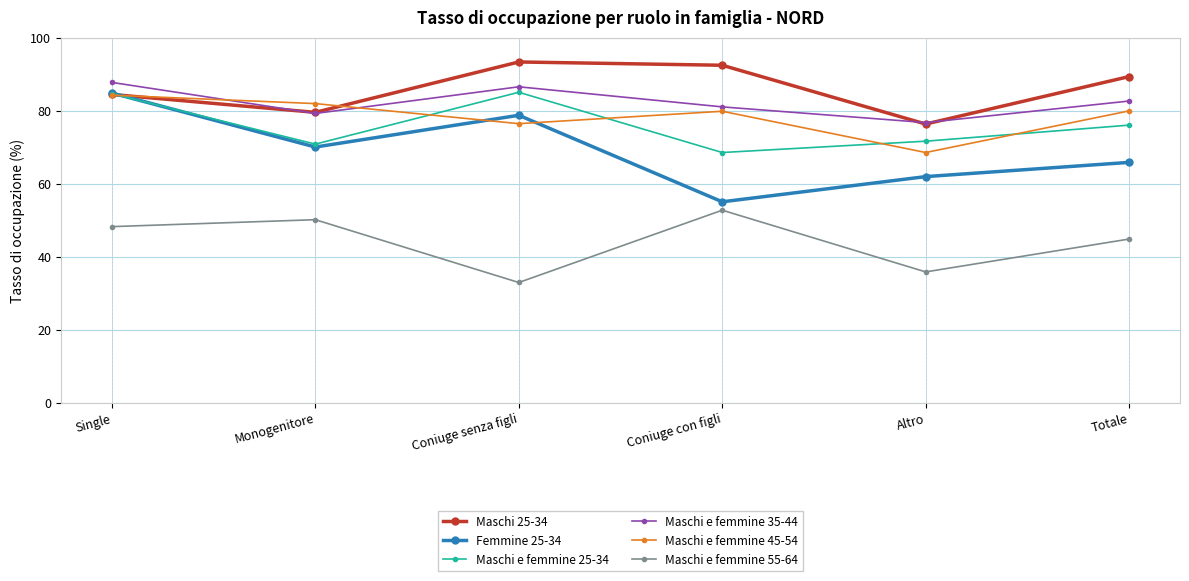

What is the total value across all series at Totale?

438.4